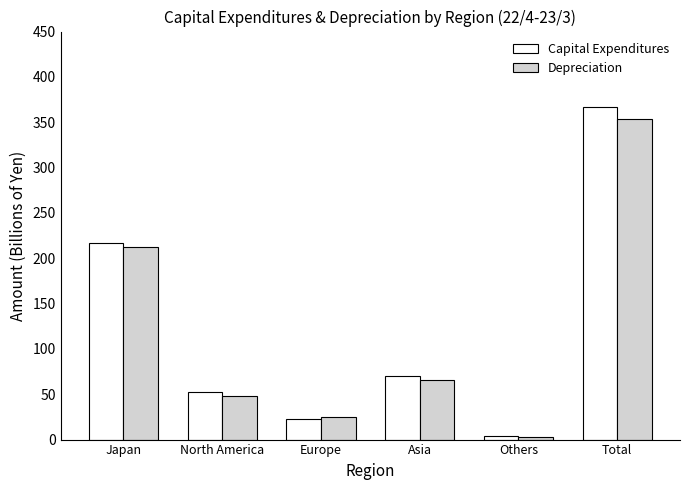

What is the smallest value displayed?

2.4